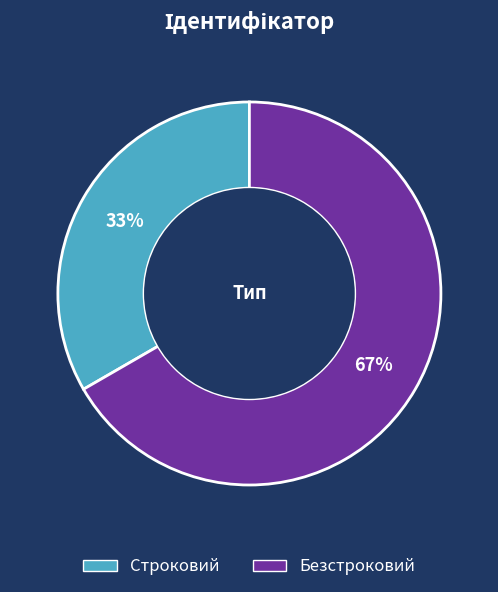

To the nearest percent, what is the average slice percentage?

50%